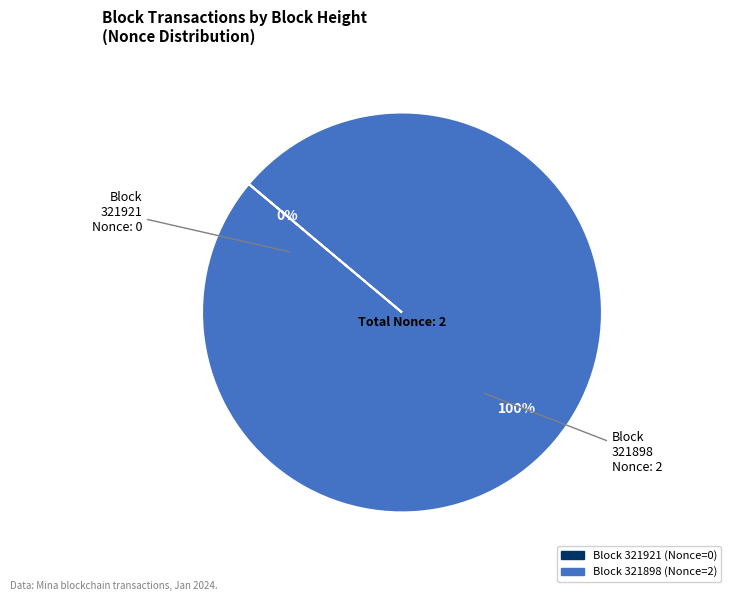

Is there a majority slice in this chart?

Yes